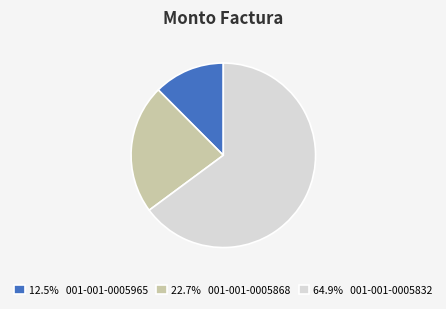

What is the ratio of the value at 22.7% 001-001-0005868 to the value at 12.5% 001-001-0005965?

1.8